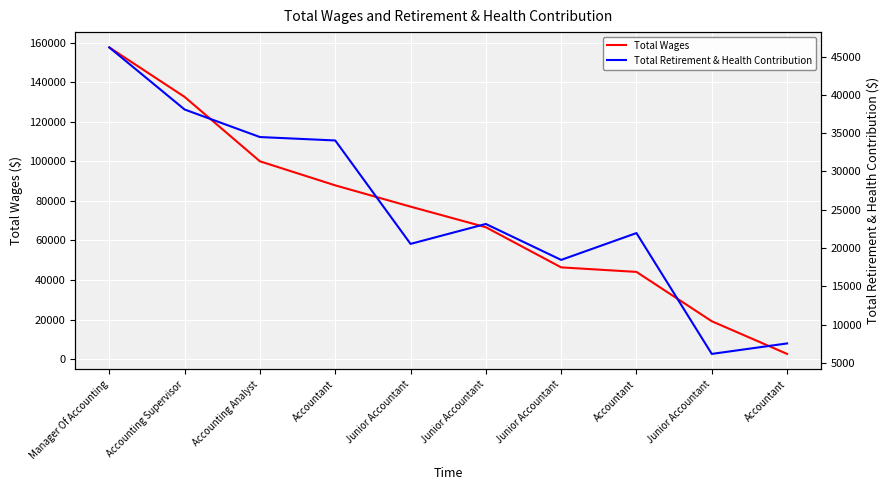

True or false: Total Retirement & Health Contribution has a value of 23148 at Junior Accountant.

True